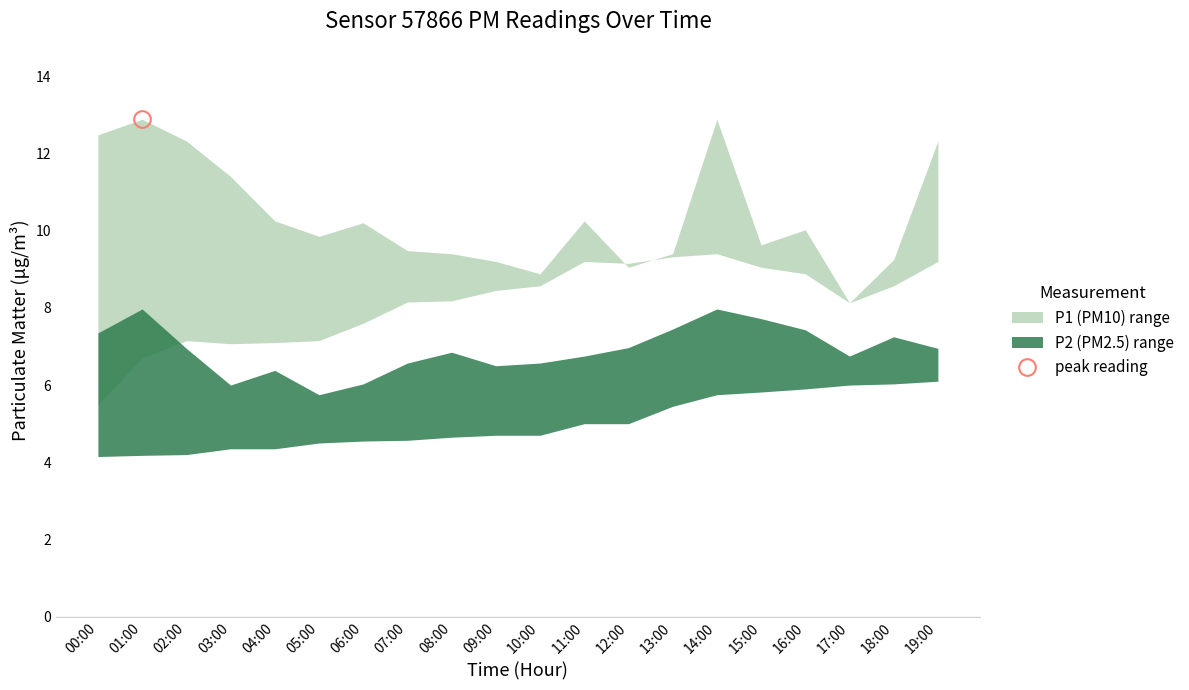

What is the label of the 18th point from the left?

17:00